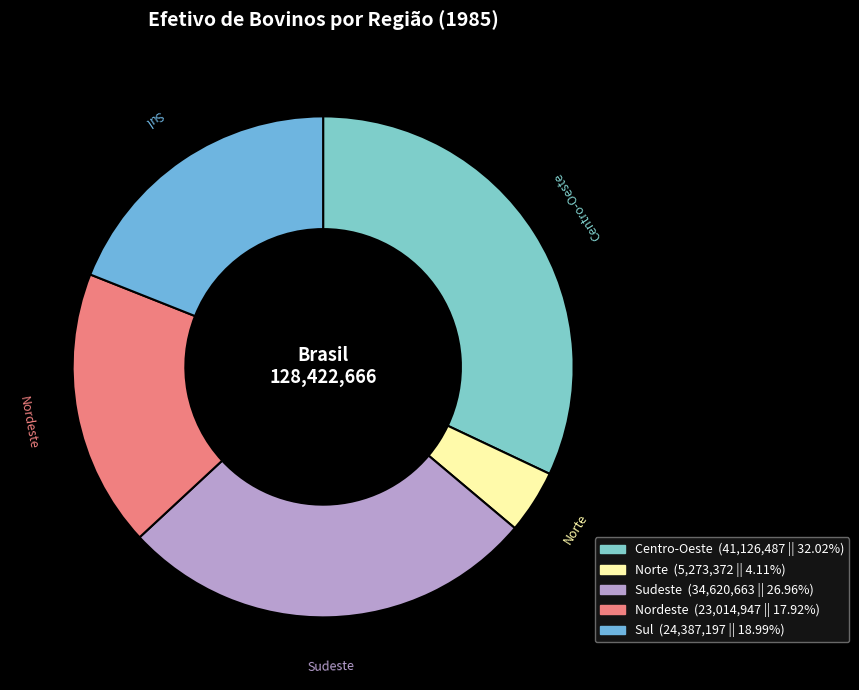

Does Sul account for over 50% of the chart?

No